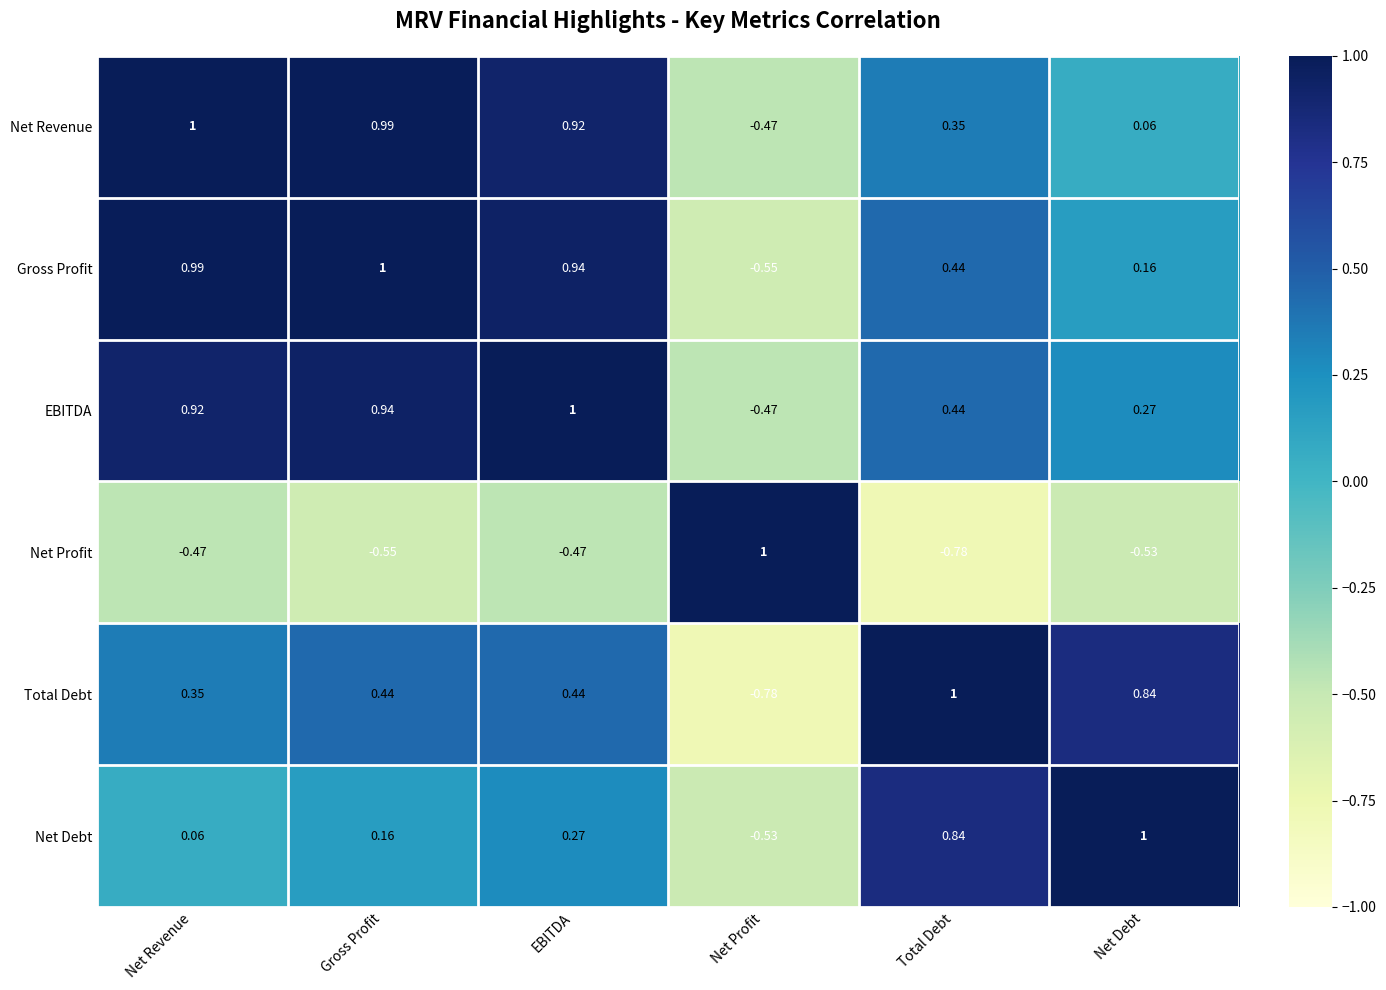

What is the maximum value shown in the chart?

1.0